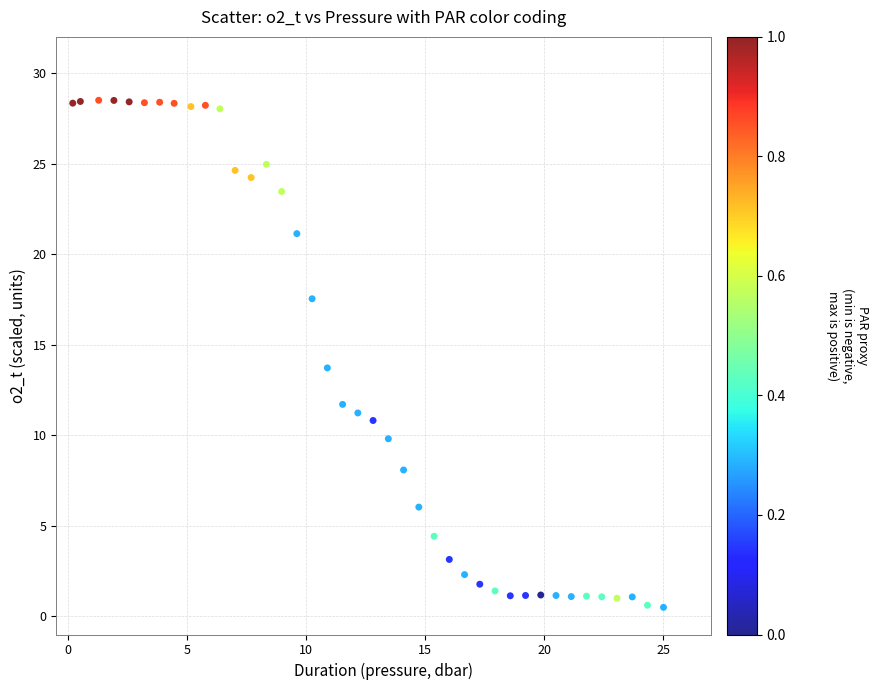

What is the range of X values (max minus min)?

24.8